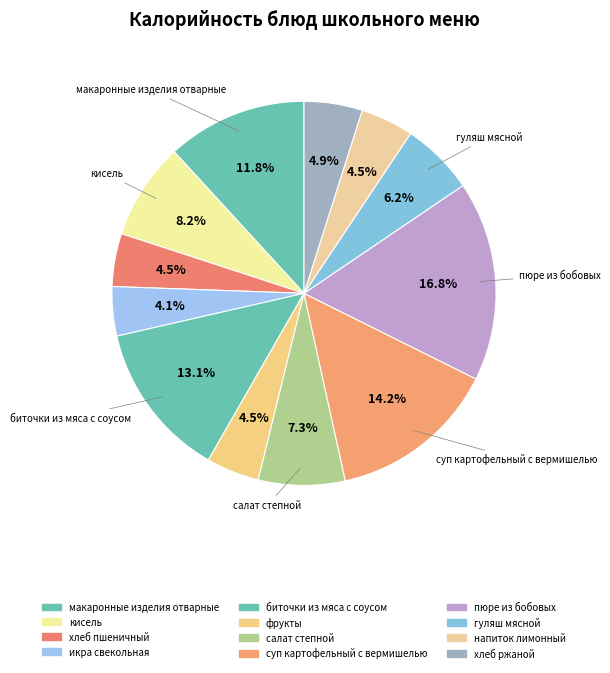

Count the number of slices in the pie.

12